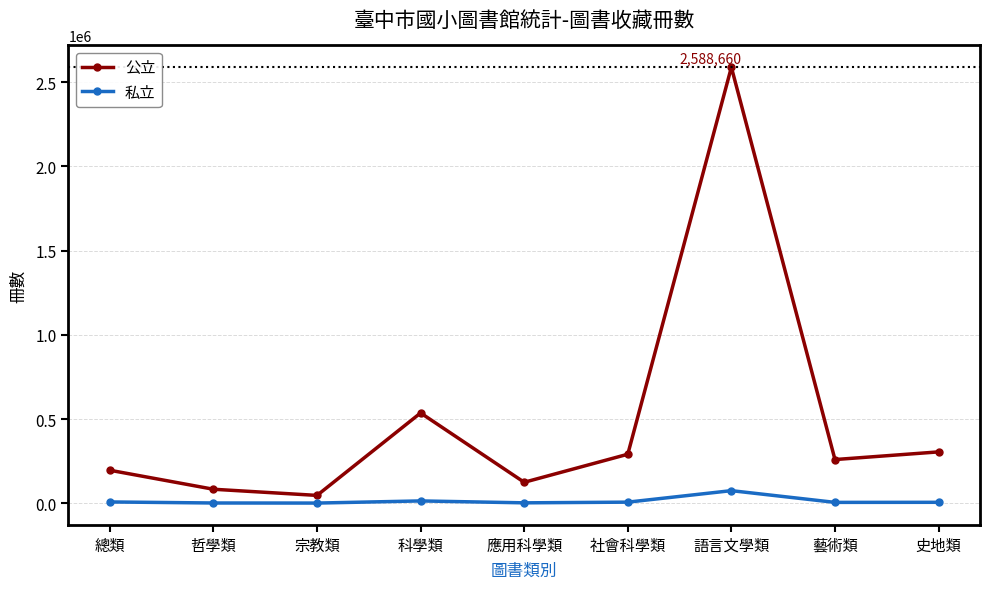

What is the average value of the 公立 series?

492809